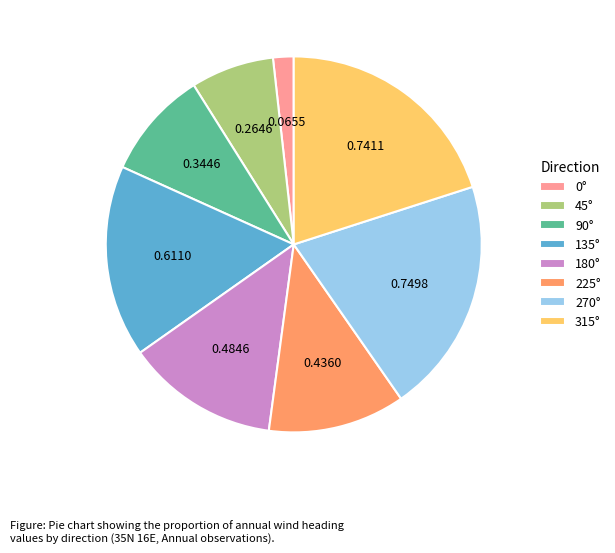

Which has a higher value, 90° or 315°?

315°